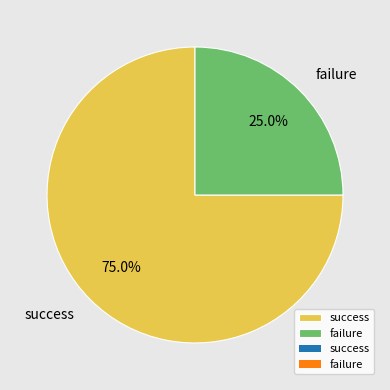

Approximately how many times larger is the value at failure compared to success?

0.3